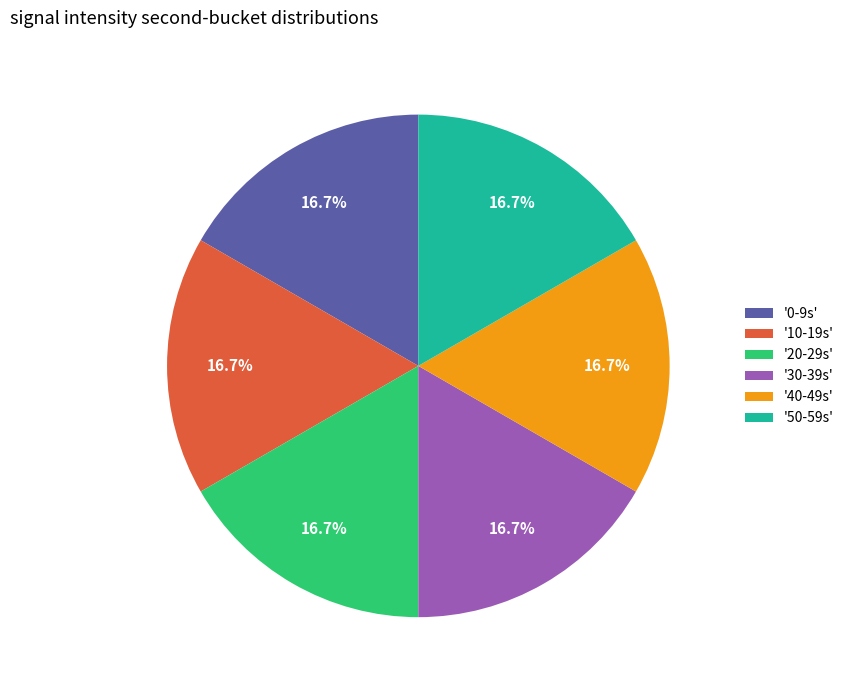

What is the ratio of the value at '30-39s' to the value at '50-59s'?

1.0